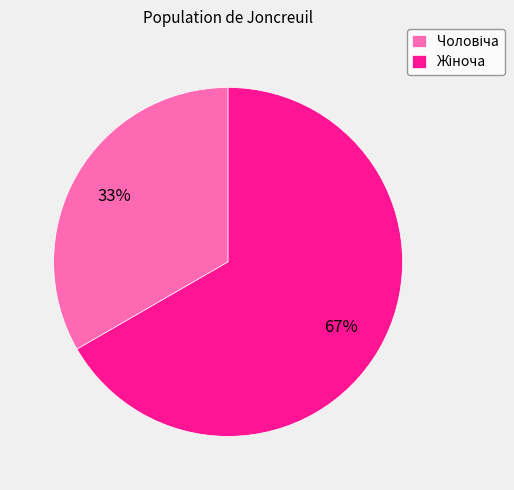

To the nearest percent, what is the average slice percentage?

50%